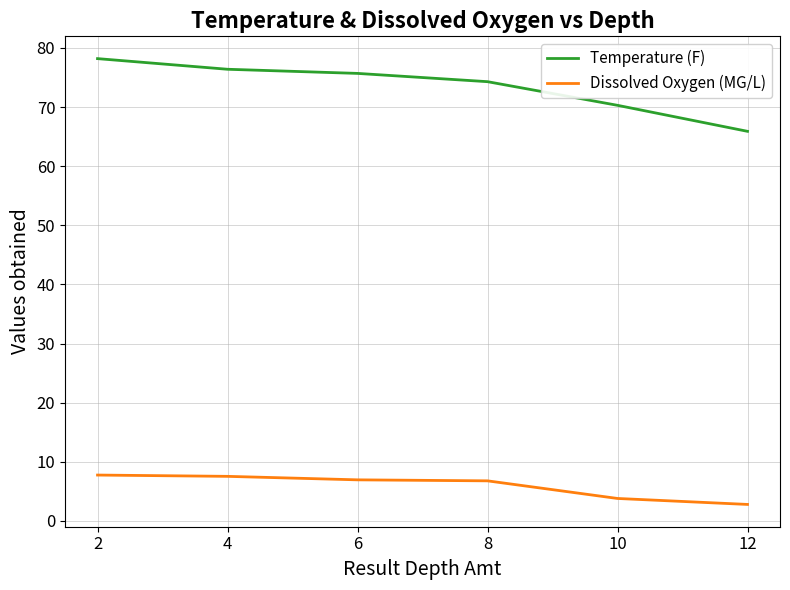

What is the spread (max minus min) of values at 10?

66.5